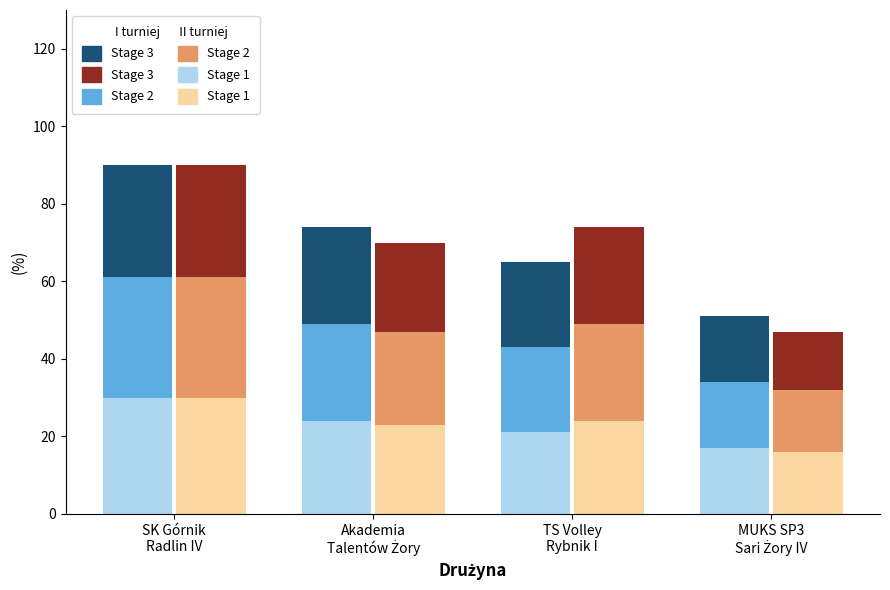

What is the approximate value of I turniej Stage 1 at Akademia
Talentów Żory, to the nearest 5?

25